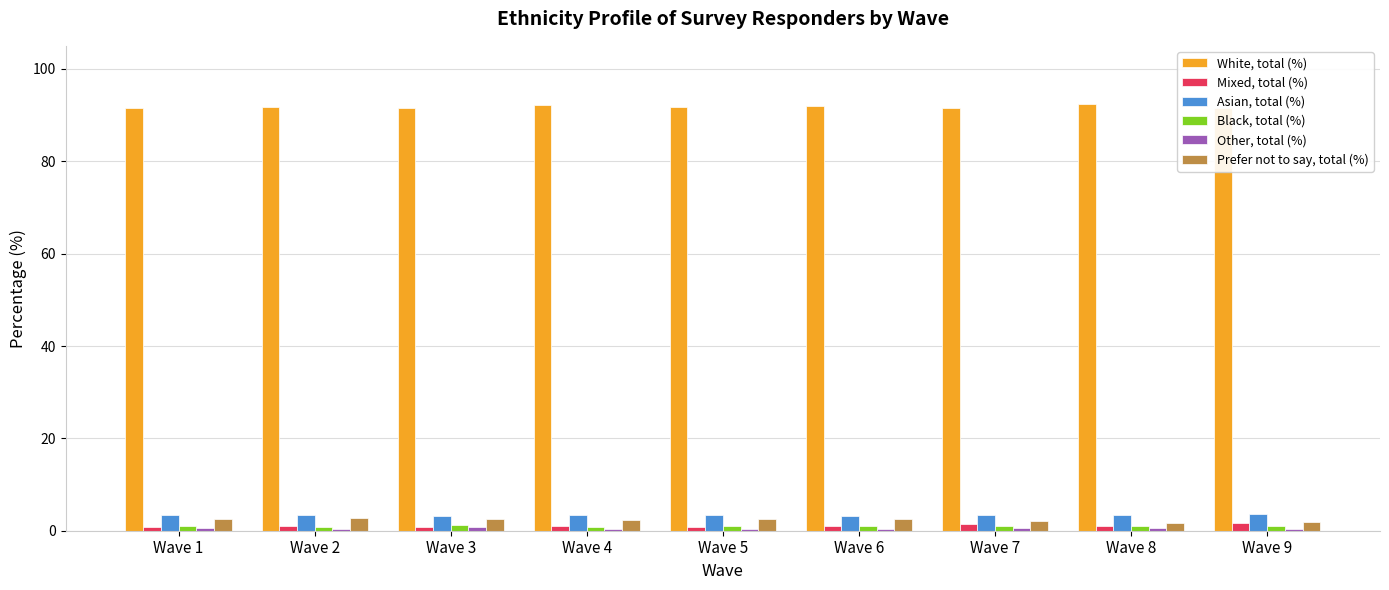

What is the difference between the White, total (%) values at Wave 1 and Wave 8?

0.9